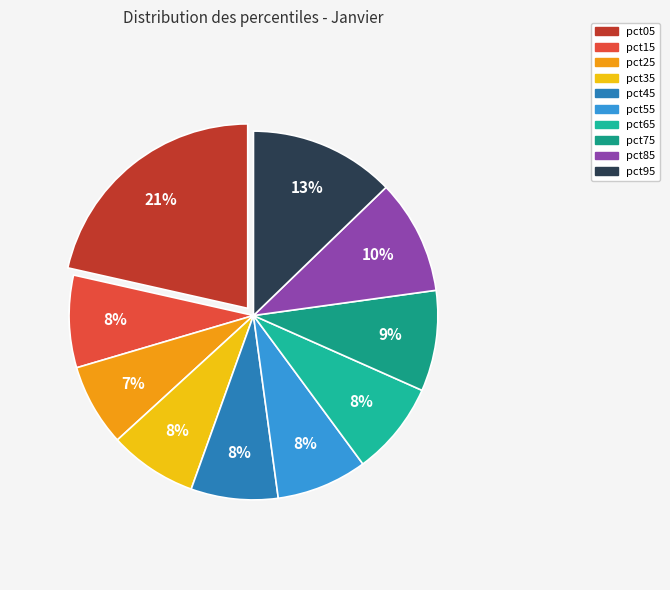

The pct55 slice represents 22% of the pie. True or false?

False